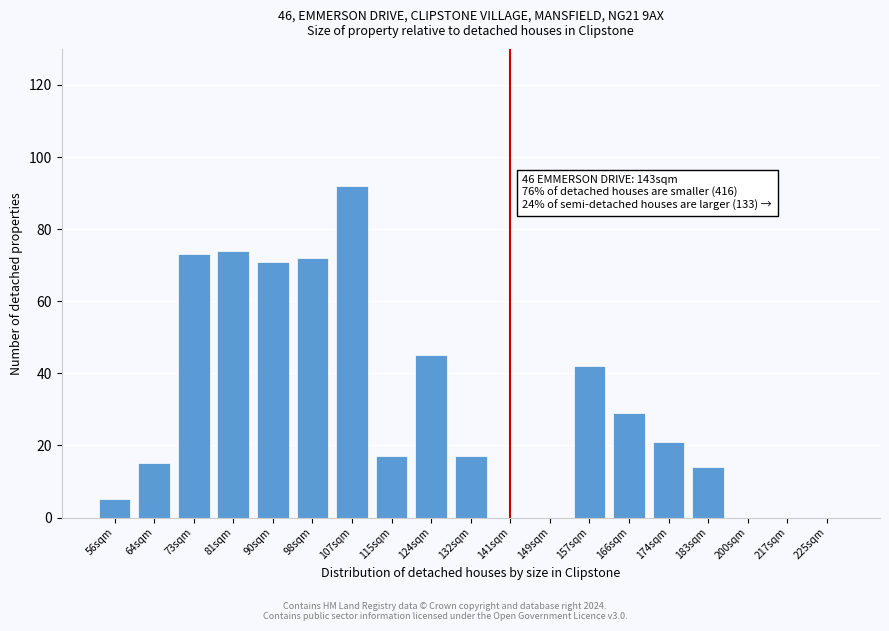

Reading left to right, what are all the values shown in this chart?

56sqm=5	64sqm=15	73sqm=73	81sqm=74	90sqm=71	98sqm=72	107sqm=92	115sqm=17	124sqm=45	132sqm=17	141sqm=0	149sqm=0	157sqm=42	166sqm=29	174sqm=21	183sqm=14	200sqm=0	217sqm=0	225sqm=0